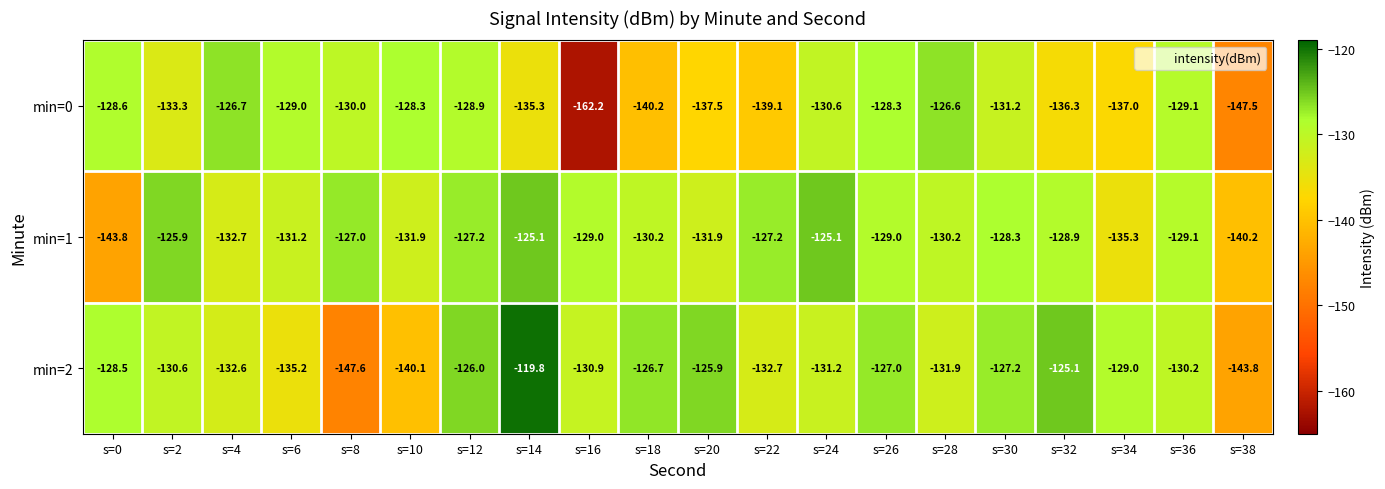

Where does the min=1 series first go above -129?

s=2